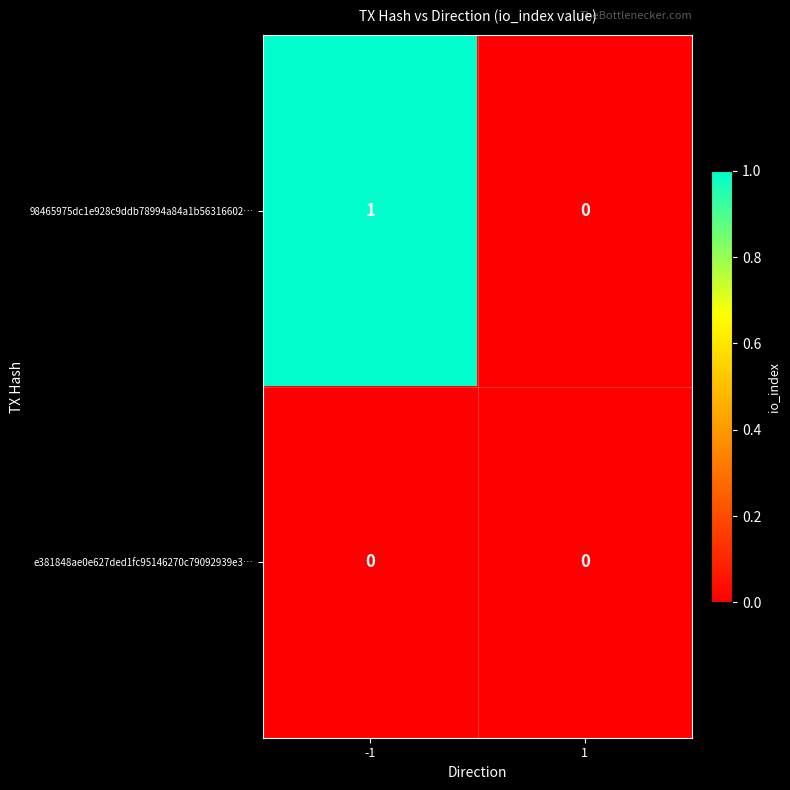

At -1, list the series in order from largest to smallest.

98465975dc1e928c9ddb78994a84a1b56316602…, e381848ae0e627ded1fc95146270c79092939e3…